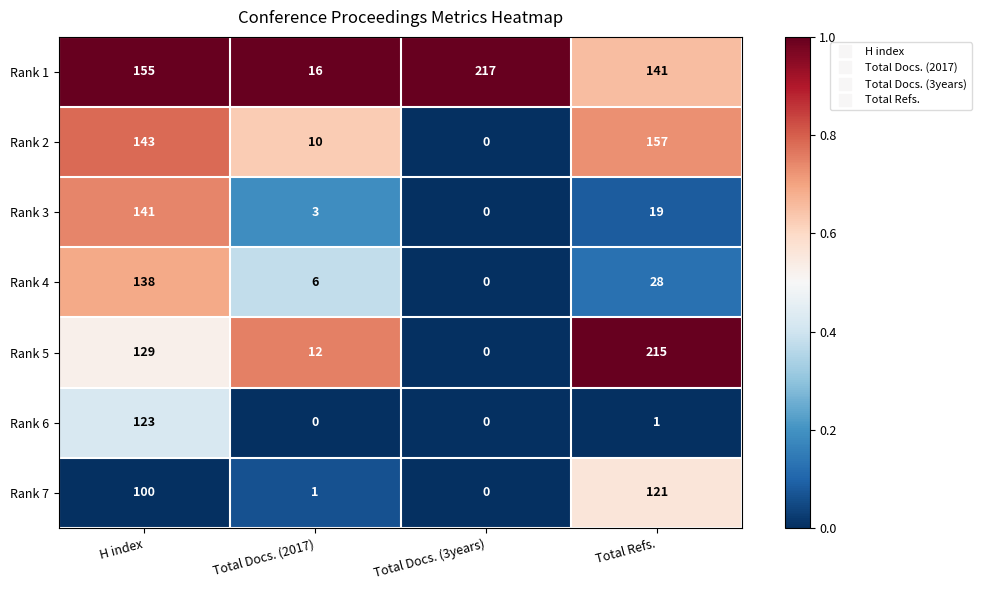

The Rank 5 series shows 215 at Total Refs.. True or false?

True